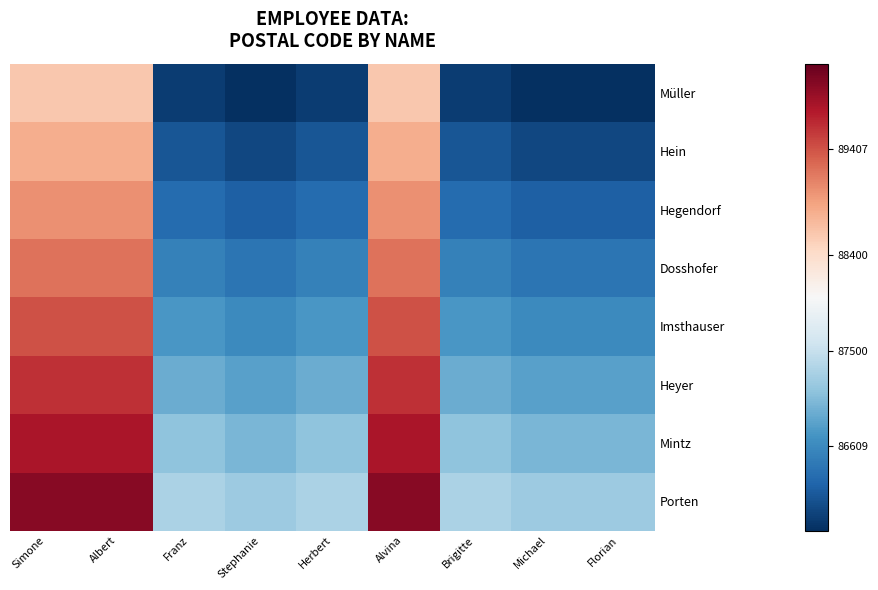

Which series has the largest total across all categories?

Porten